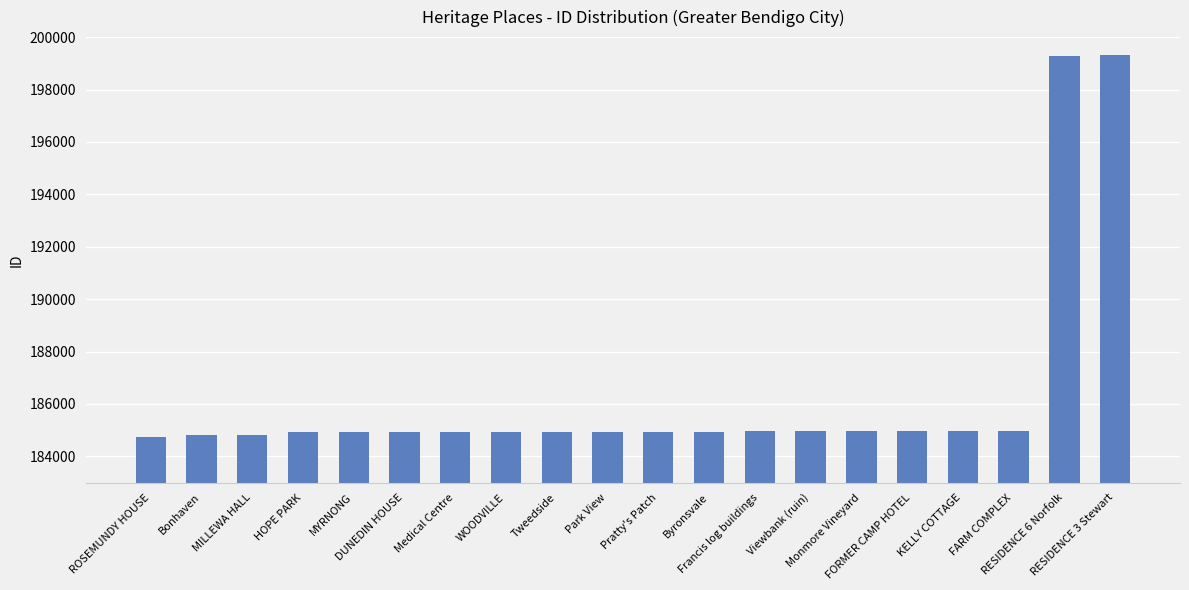

What is the sum of the values at Bonhaven and Park View?

369741